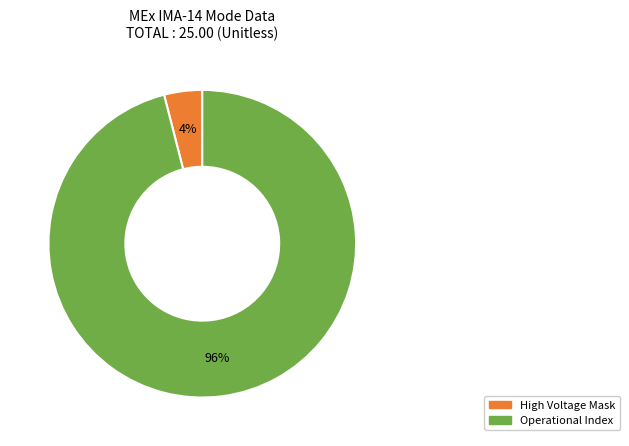

Is there any slice that represents more than half of the pie?

Yes